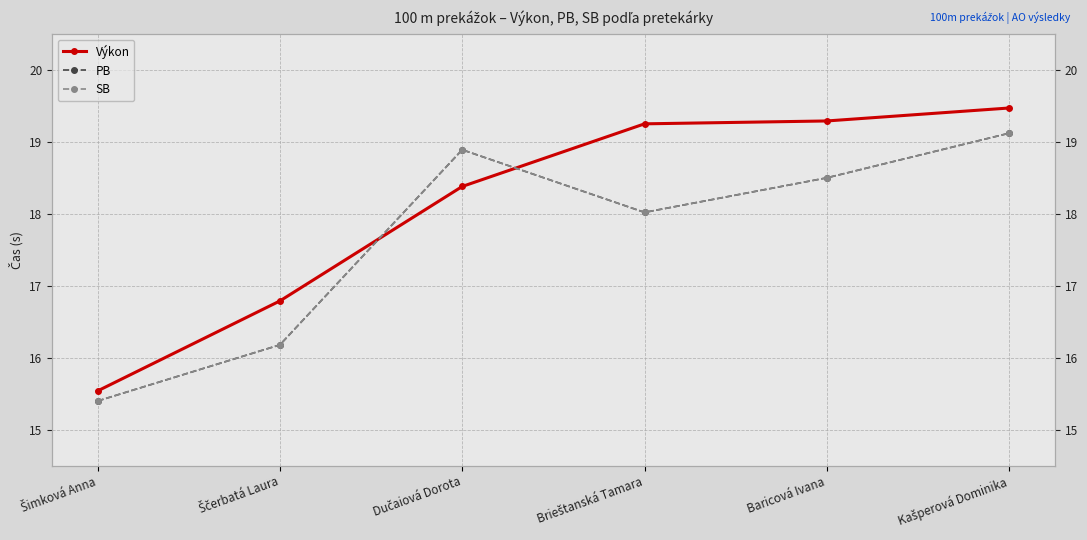

Which label corresponds to the smallest value in the chart?

Šimková Anna